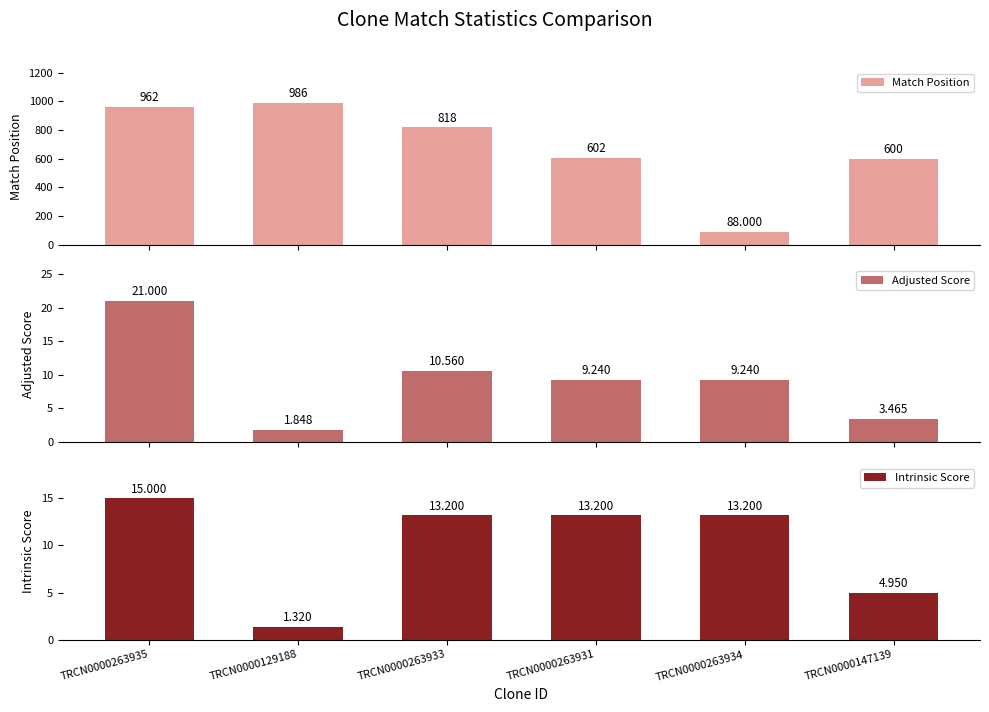

What is the total value across all series at TRCN0000263931?

624.4